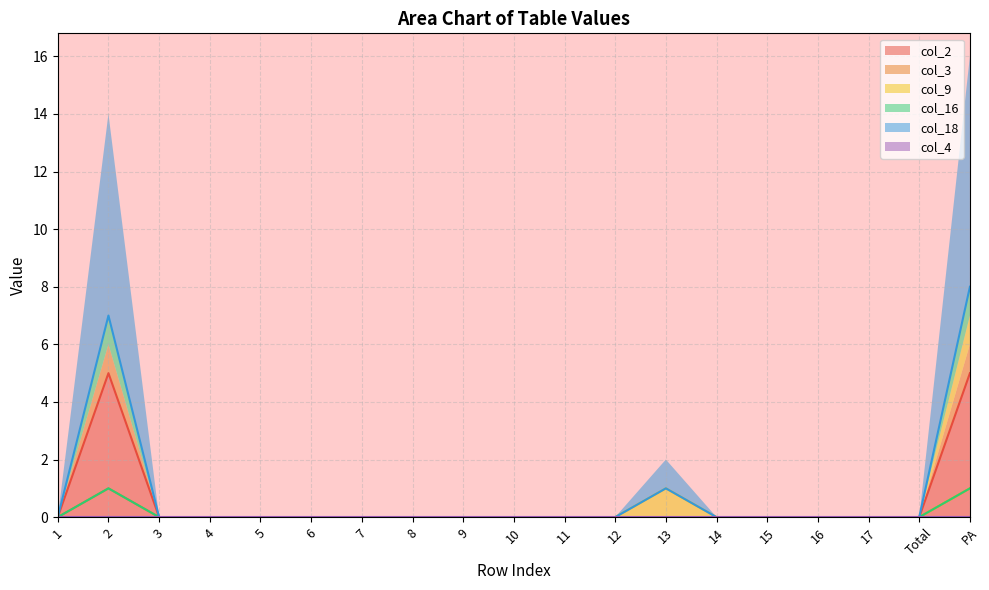

Is it true that col_2 equals -2 at 8?

False